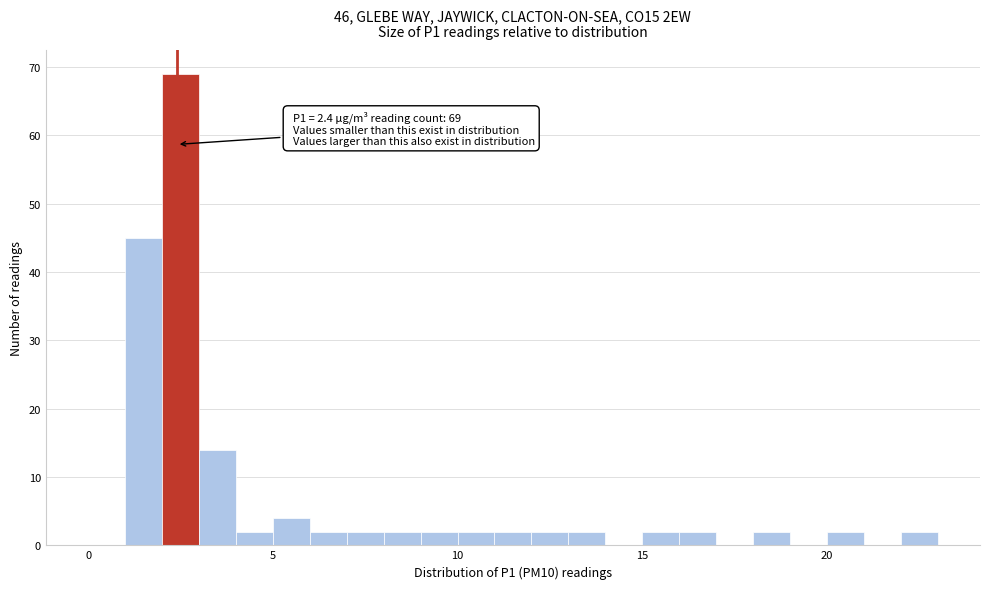

Around what value on the x-axis is the tallest bar? Give the approximate position of its centre, as read against the axis.

2.5